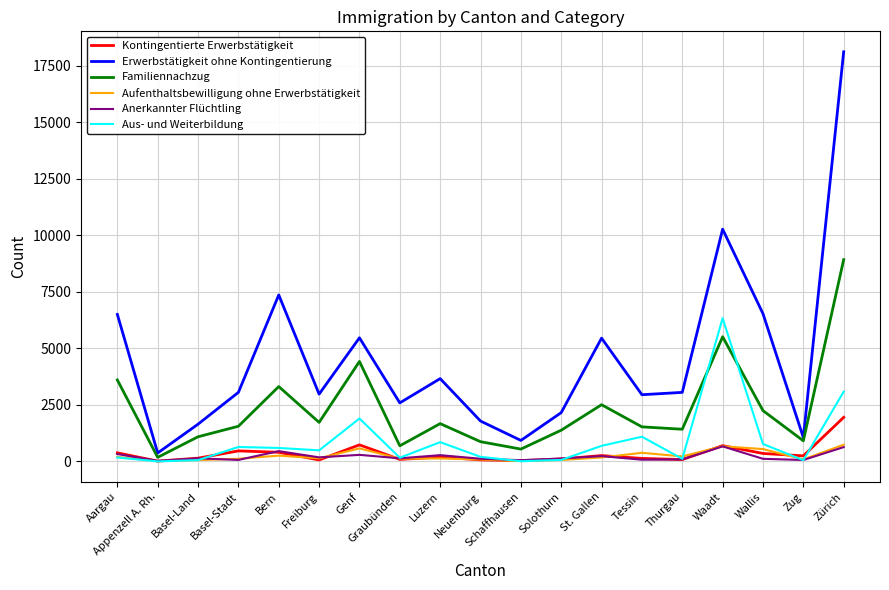

Is this an area chart (filled region under the line)?

No